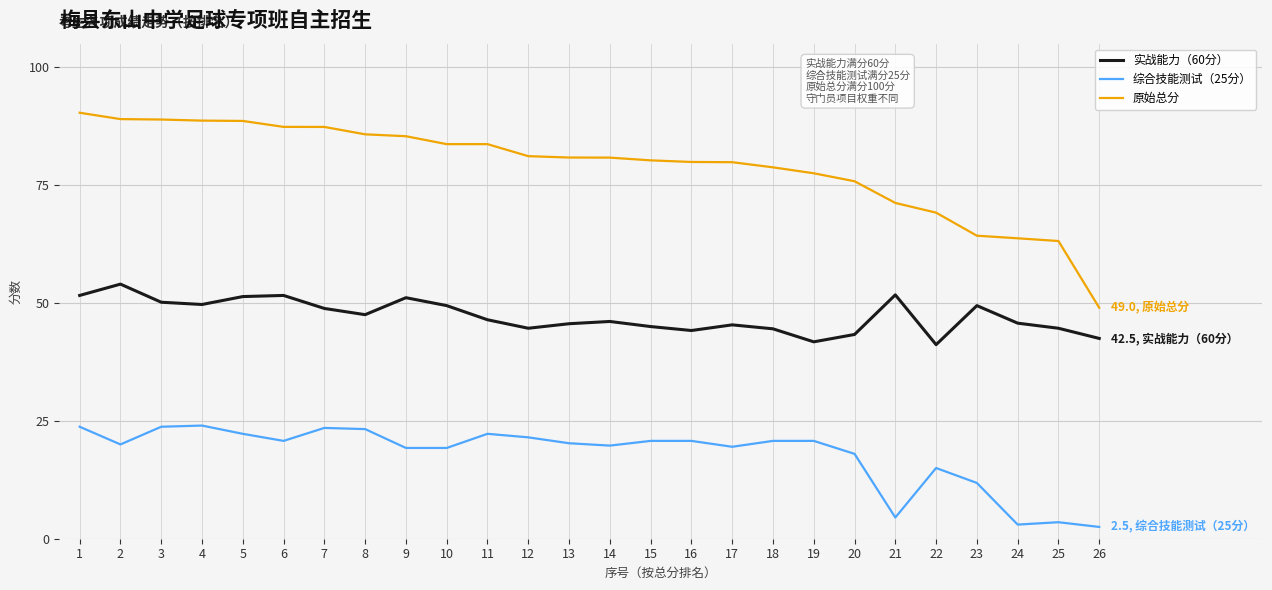

What is the approximate value of 综合技能测试（25分） at 7?

23.5